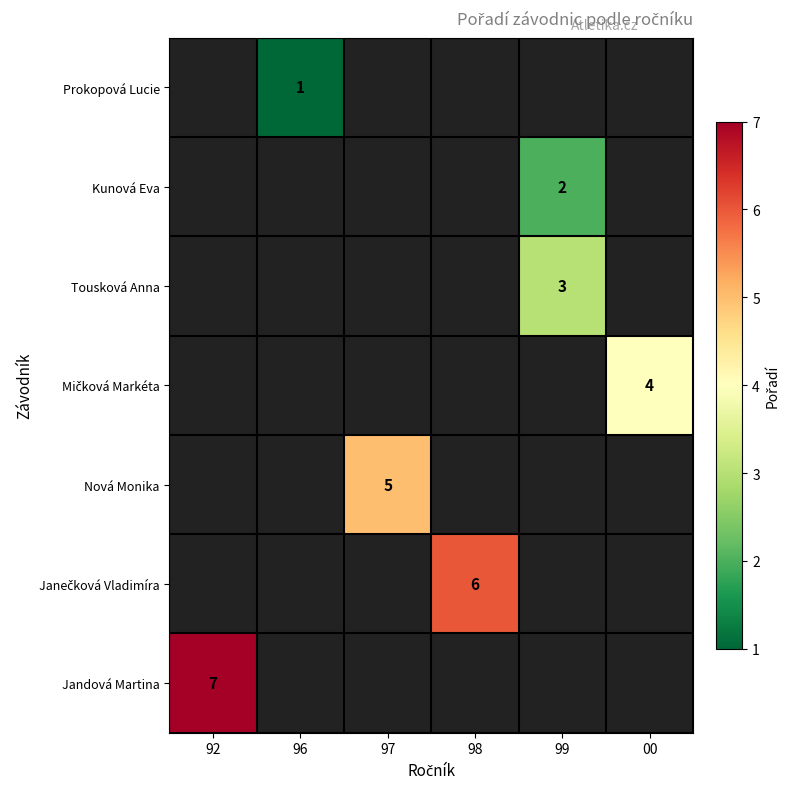

Rank the categories by Jandová Martina value from highest to lowest.

92, 96, 97, 98, 99, 00